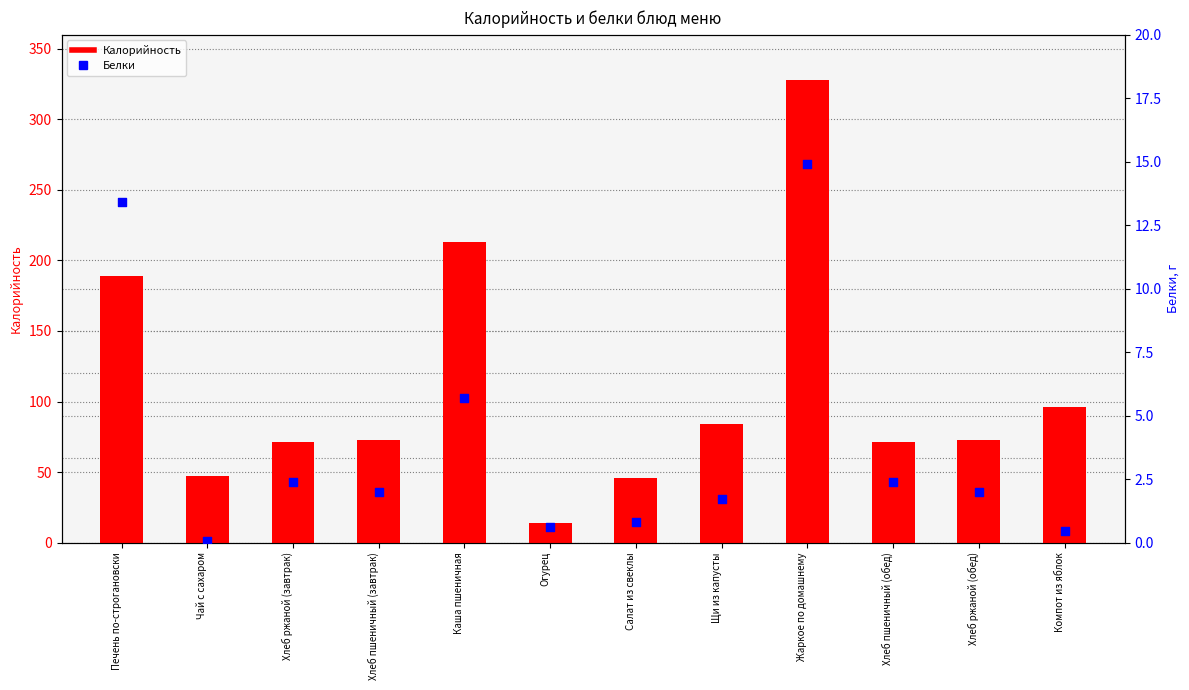

Which series contains the highest Y value?

Калорийность